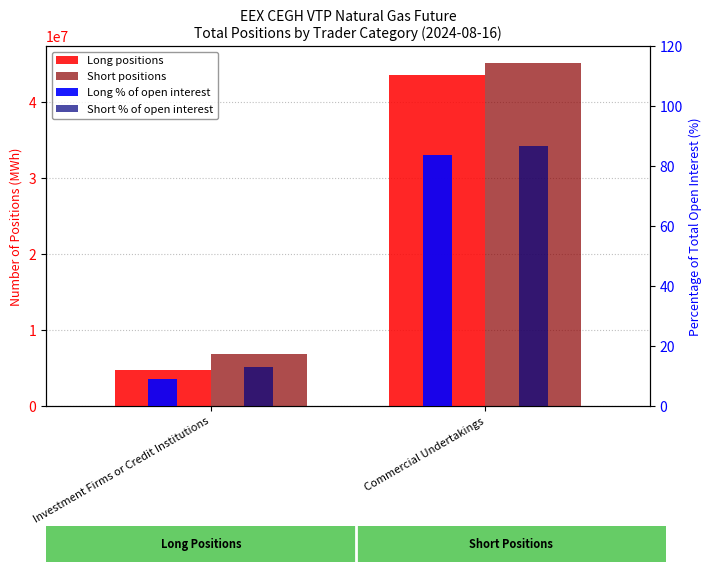

Which series has the largest total across all categories?

Short positions